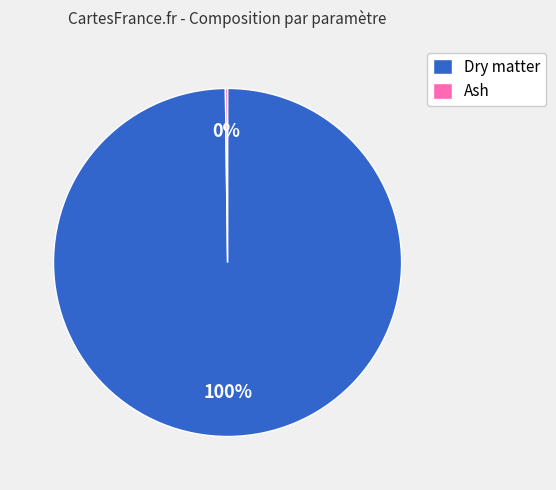

Is there any slice that represents more than half of the pie?

Yes